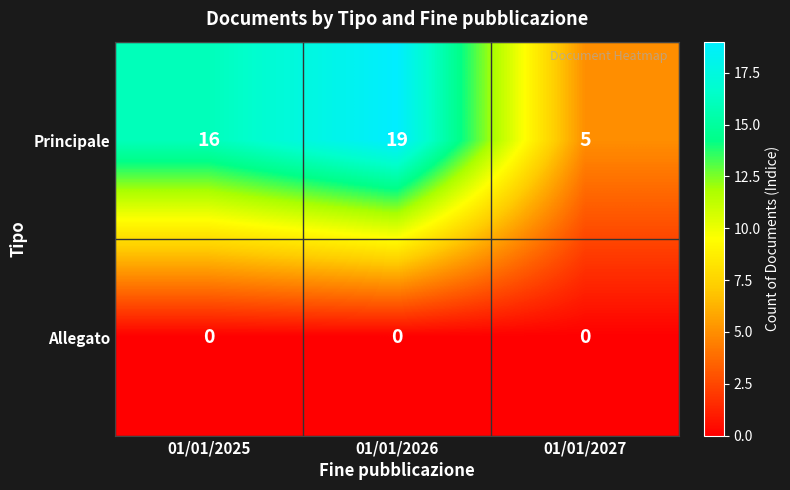

List the series in order of their peak value, highest first.

Principale, Allegato